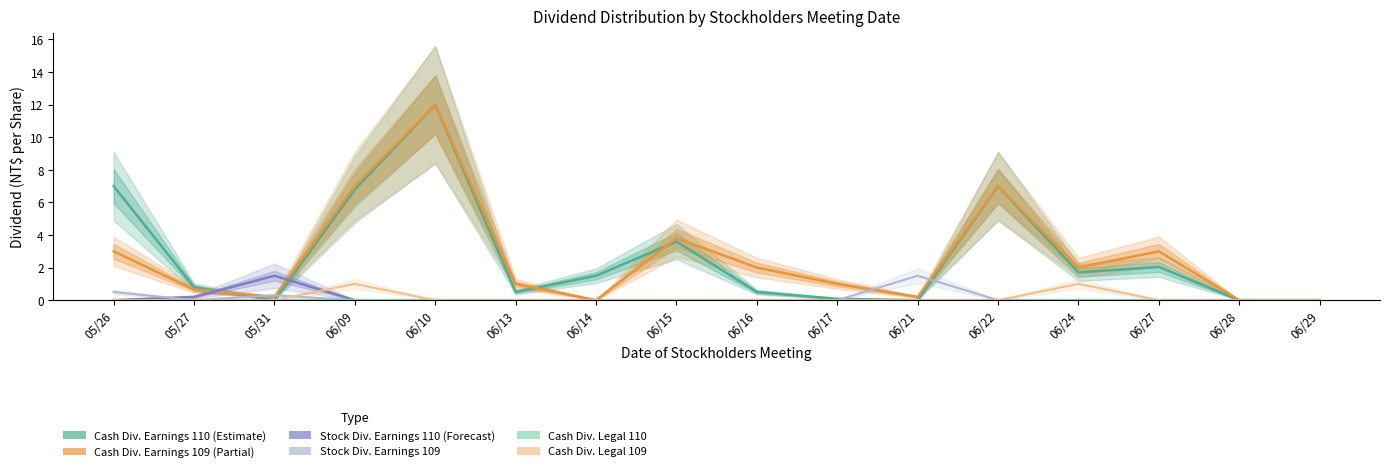

True or false: Cash Div. Legal 110 has a value of 0.0 at 06/13.

True